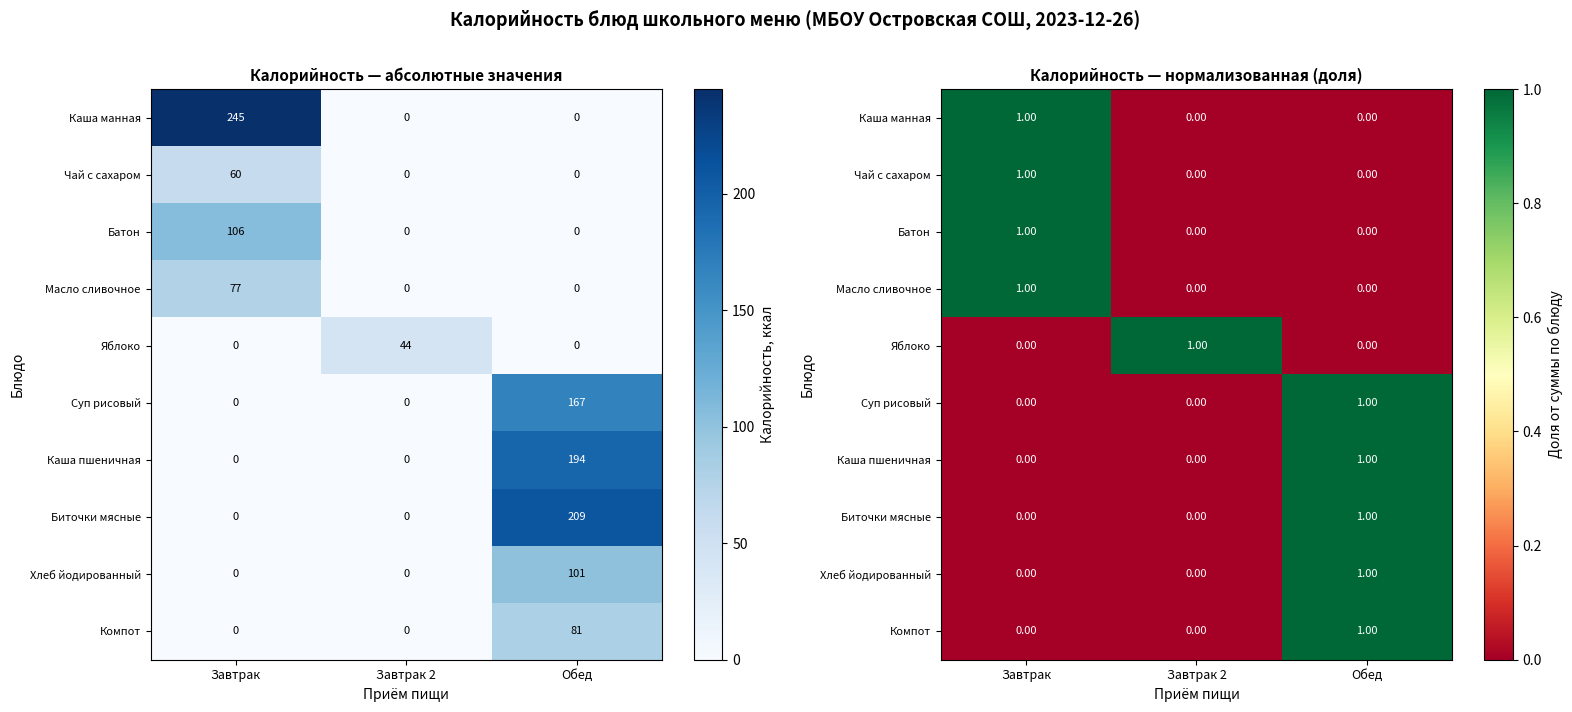

What is the sum of the Суп рисовый values at Завтрак and Обед?

1